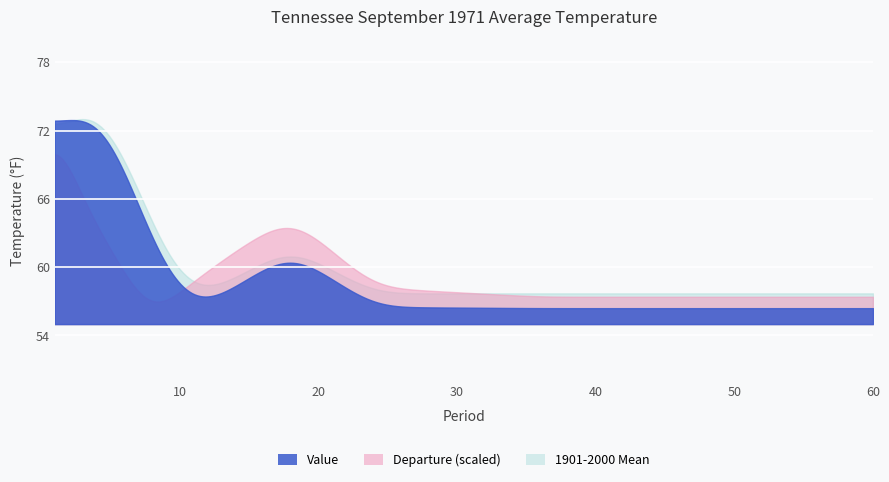

How many data points in Departure are less than -1?

9